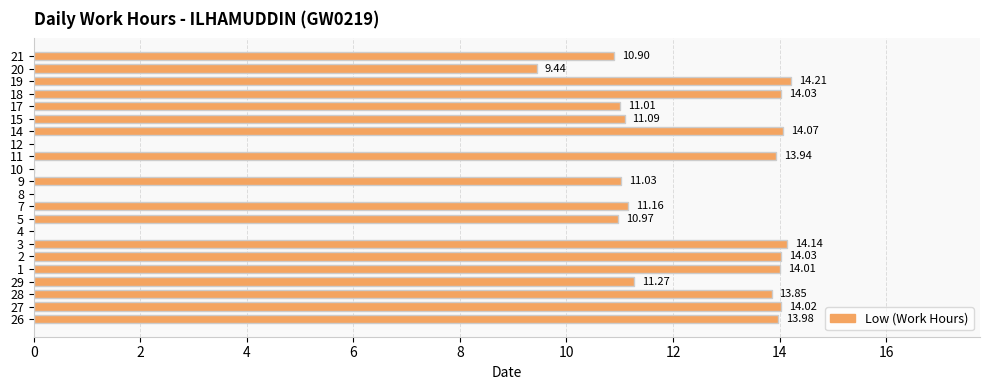

Count the number of categories in the chart.

22